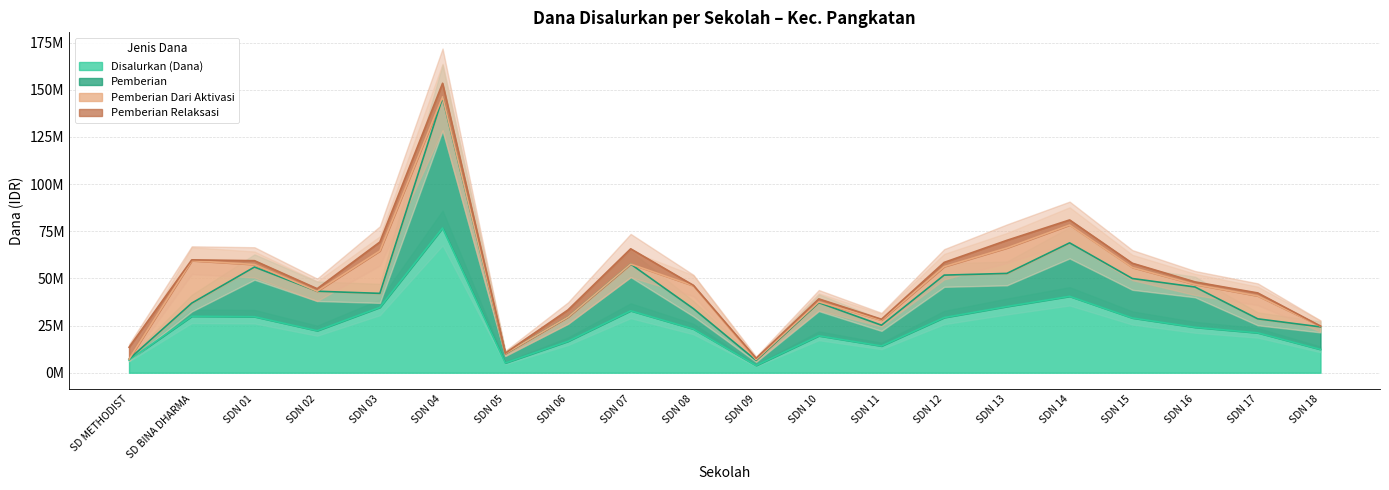

Does the chart display data point markers on the line(s)?

No